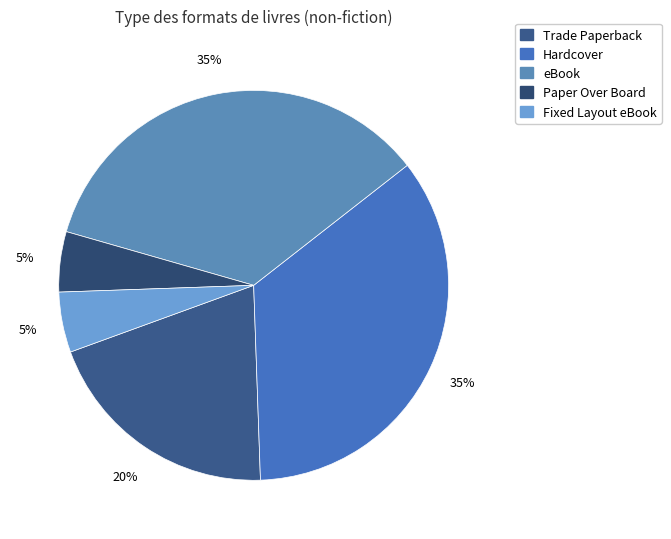

True or false: Fixed Layout eBook accounts for 14% of the total.

False